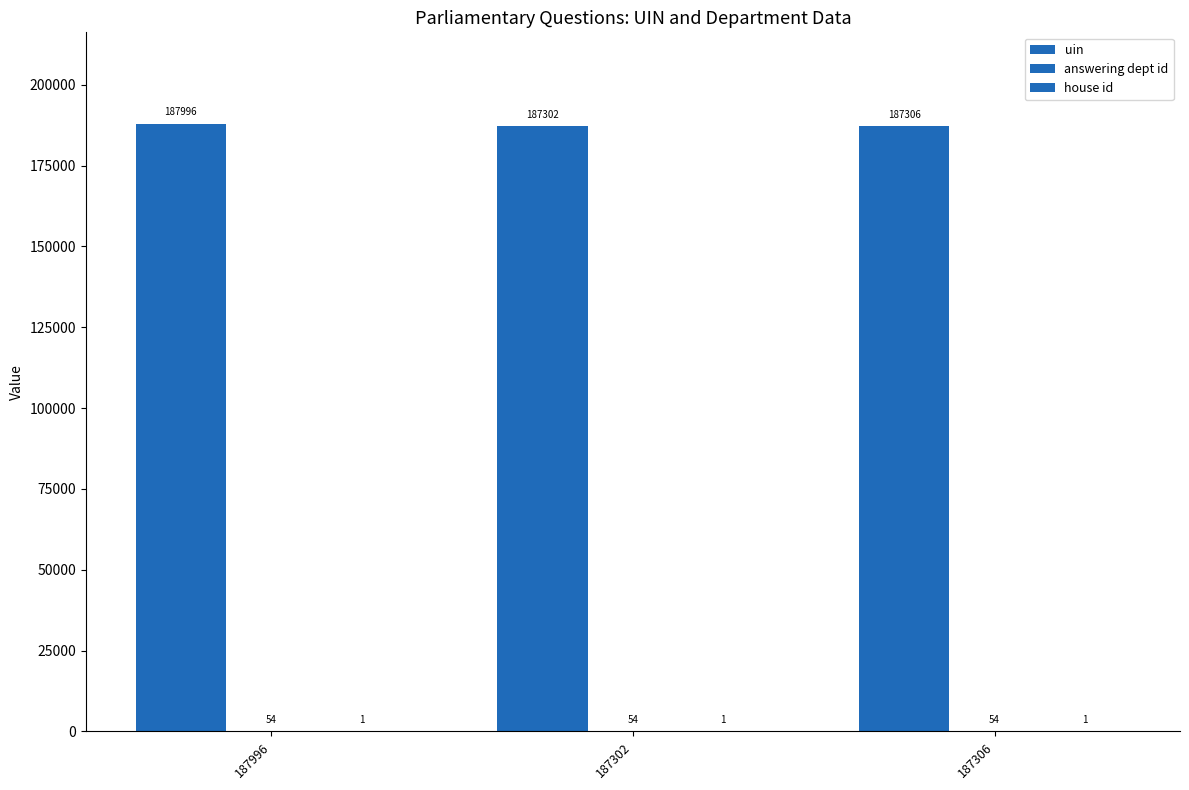

Are the bars grouped side by side (vs. stacked)?

Yes